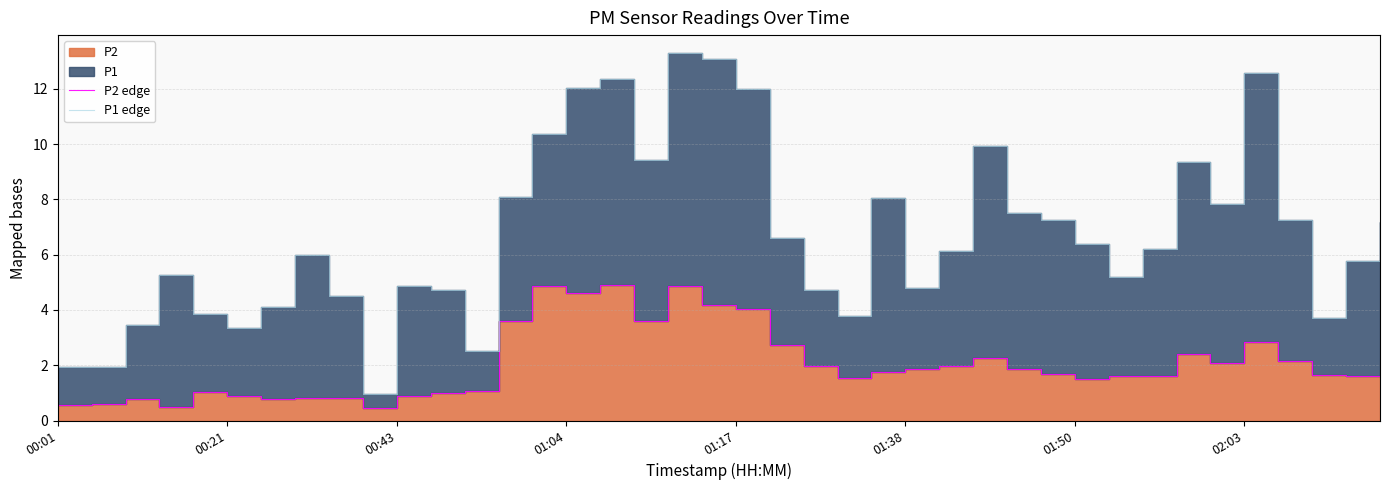

Rank the series by their average value, from highest to lowest.

P1 edge, P2 edge